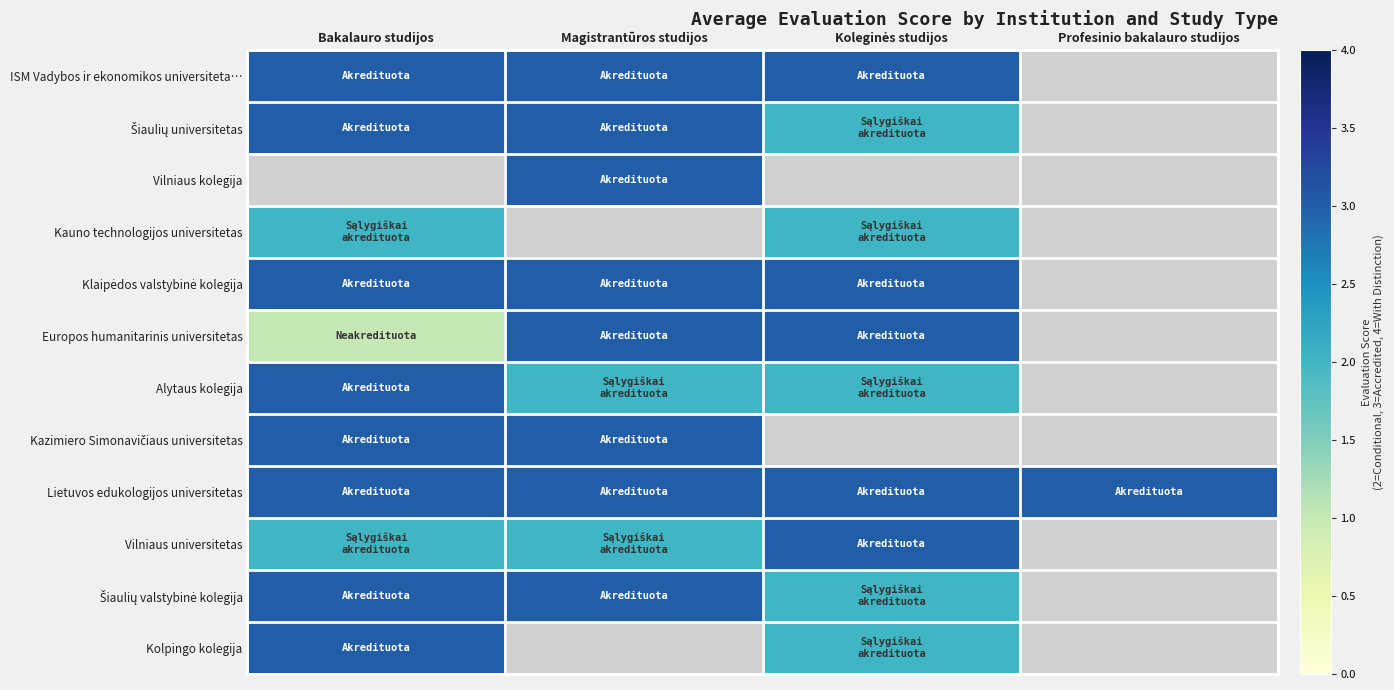

List the series in order of their peak value, highest first.

ISM Vadybos ir ekonomikos universiteta…, Šiaulių universitetas, Vilniaus kolegija, Klaipėdos valstybinė kolegija, Europos humanitarinis universitetas, Alytaus kolegija, Kazimiero Simonavičiaus universitetas, Lietuvos edukologijos universitetas, Vilniaus universitetas, Šiaulių valstybinė kolegija, Kolpingo kolegija, Kauno technologijos universitetas